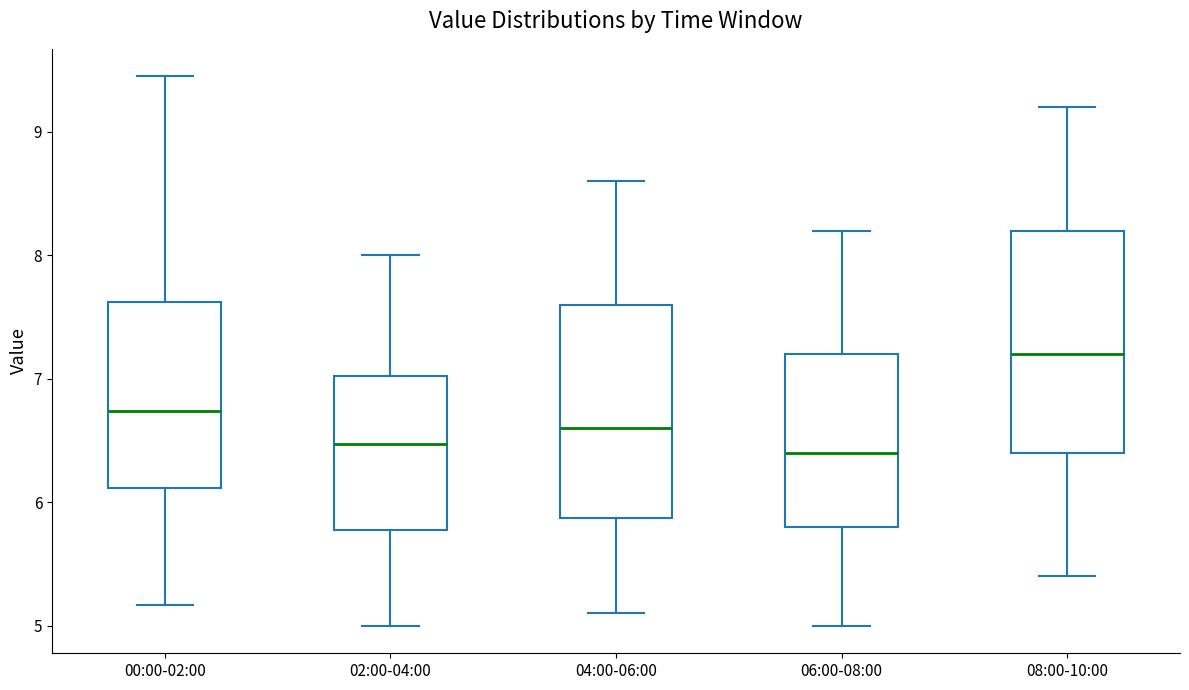

Which box's median line is the highest?

08:00-10:00